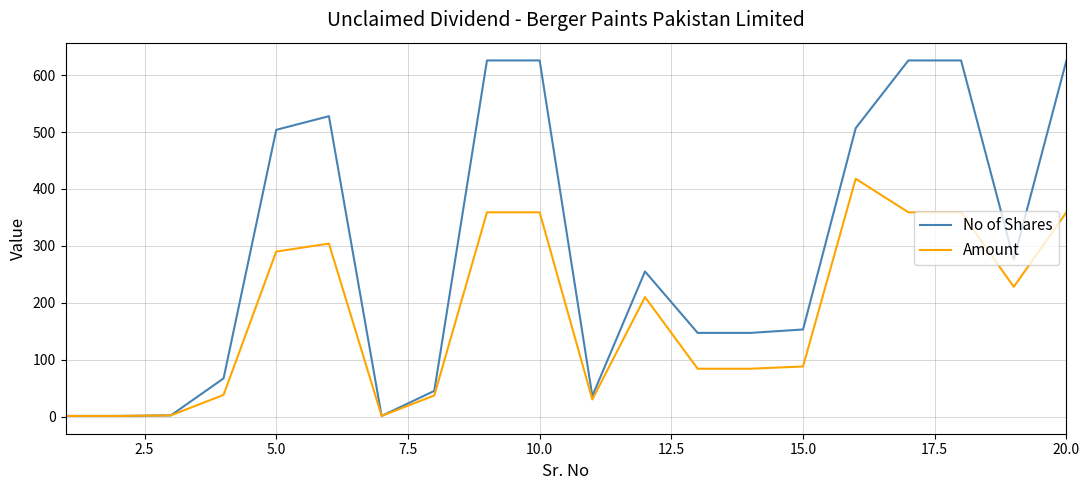

Which series has the largest range (max minus min)?

No of Shares